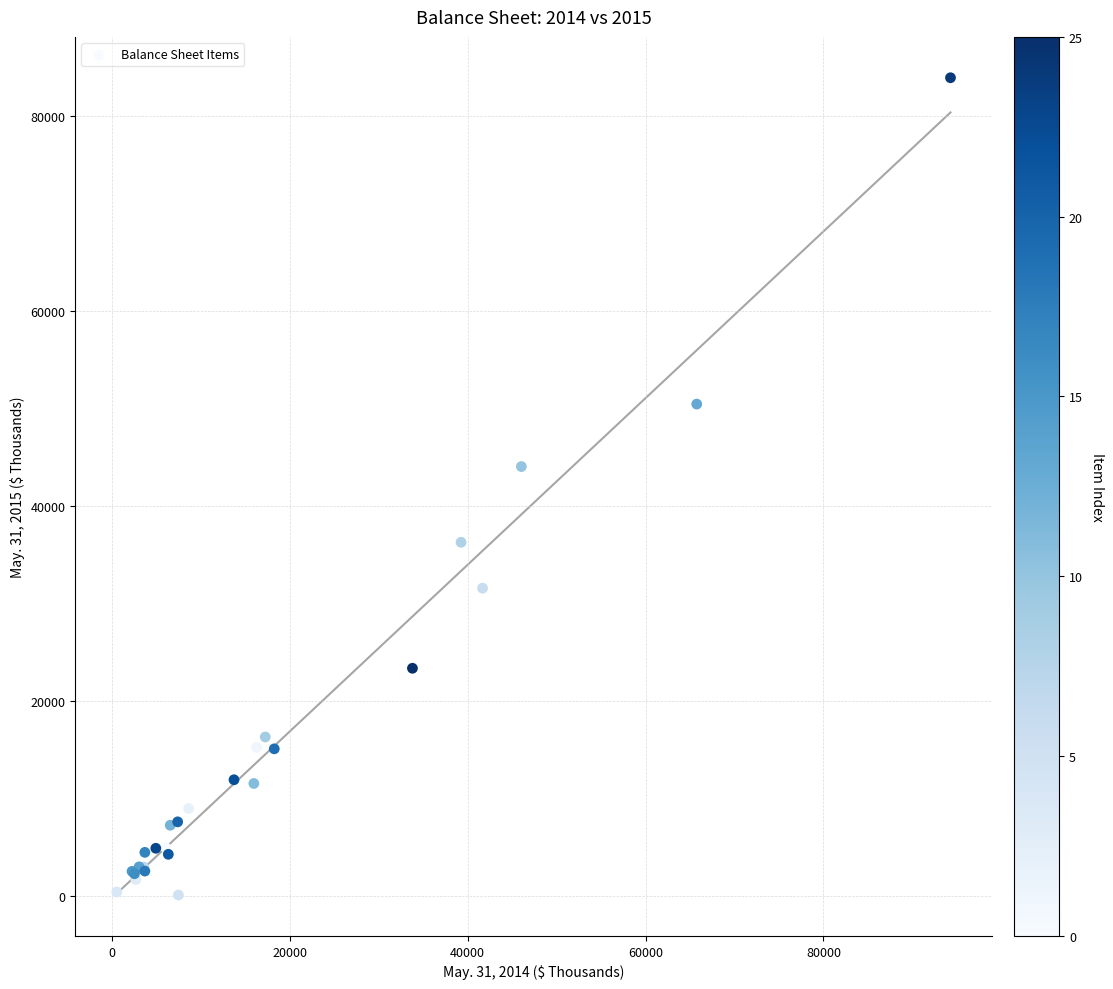

What Y value in the scatter plot is closest to 42008?

44039